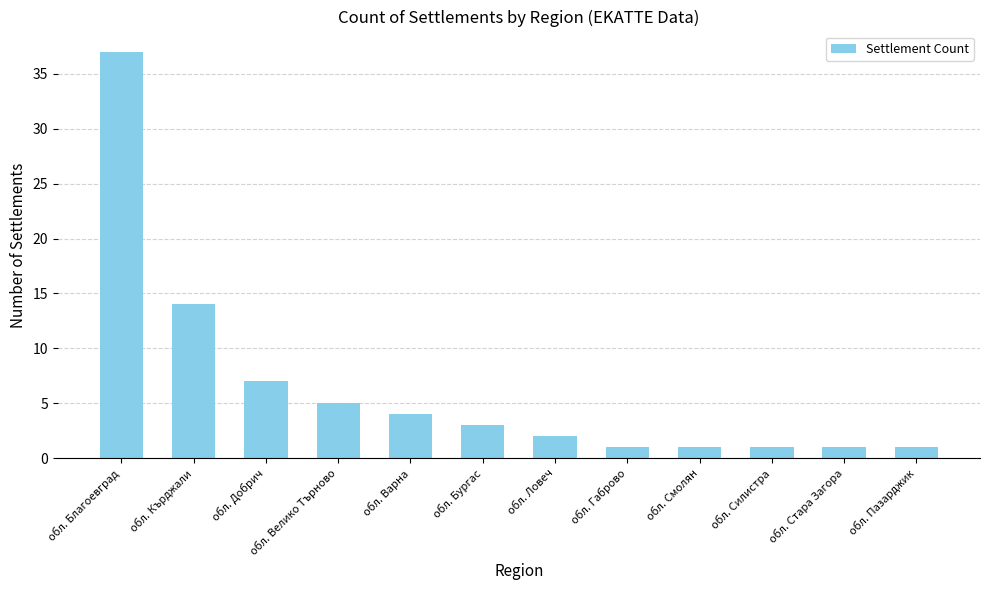

What is the greatest value displayed?

37